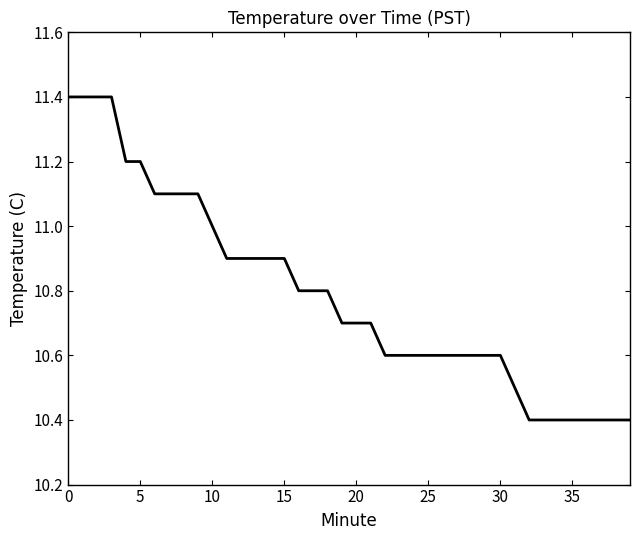

What is the greatest value displayed?

11.4